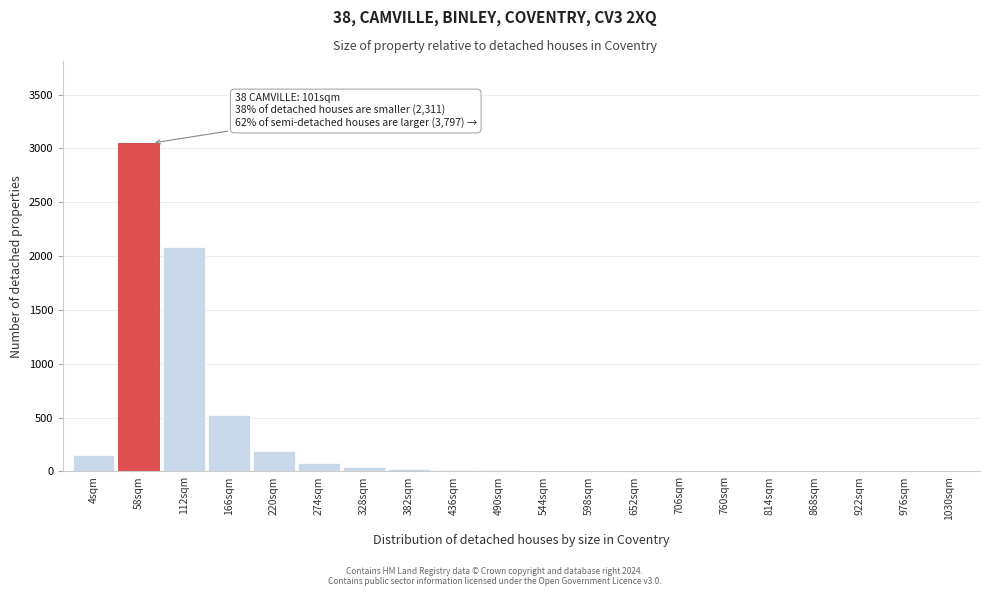

What is the maximum value shown in the chart?

3050